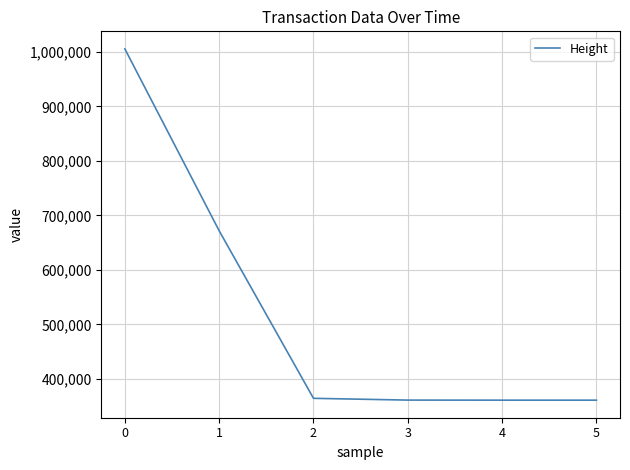

How many lines are shown in the chart?

1